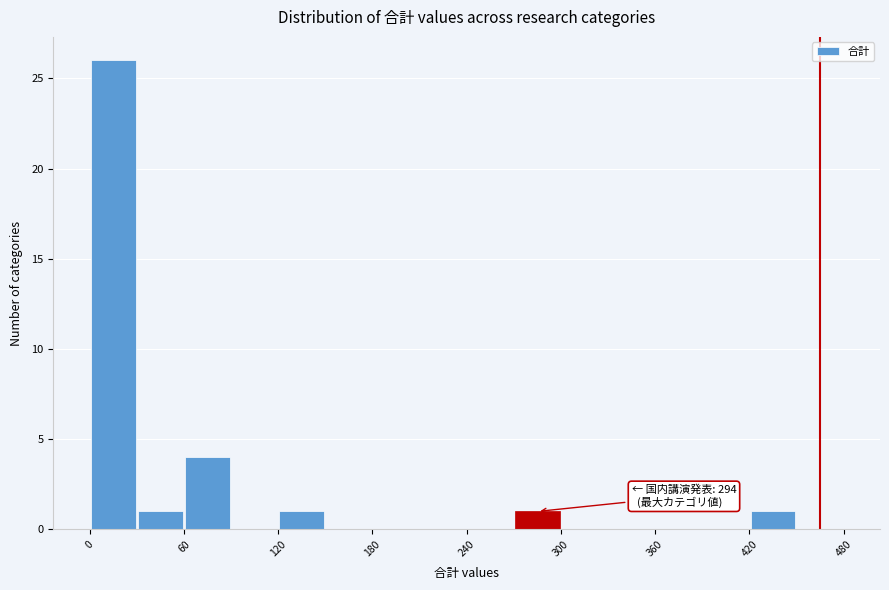

Read against the x-axis, roughly where is the centre of the tallest bar?

20